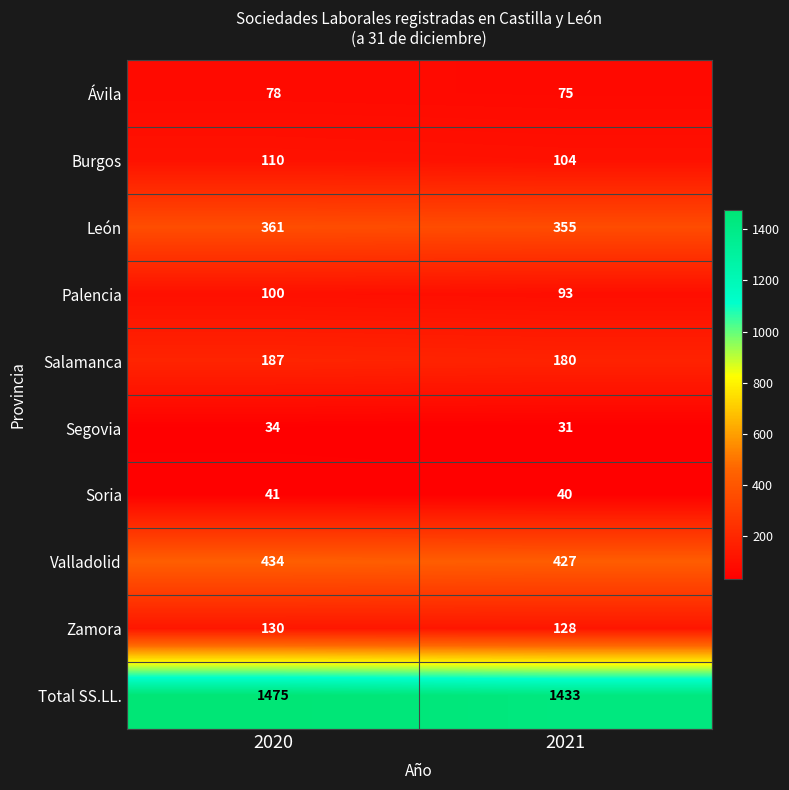

Read the León value at 2021.

355